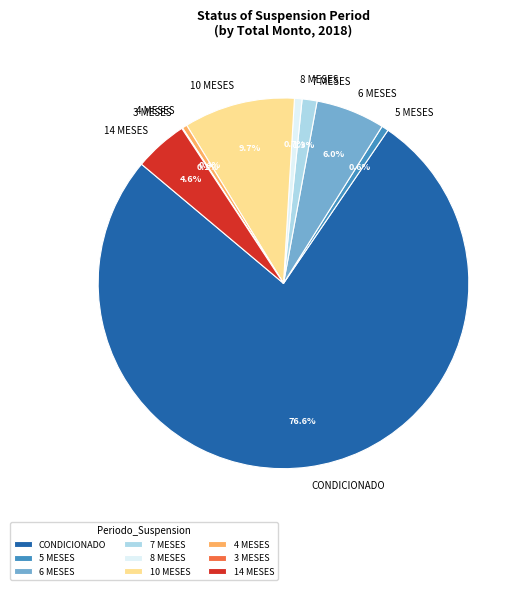

Which category has the biggest portion of the pie?

CONDICIONADO